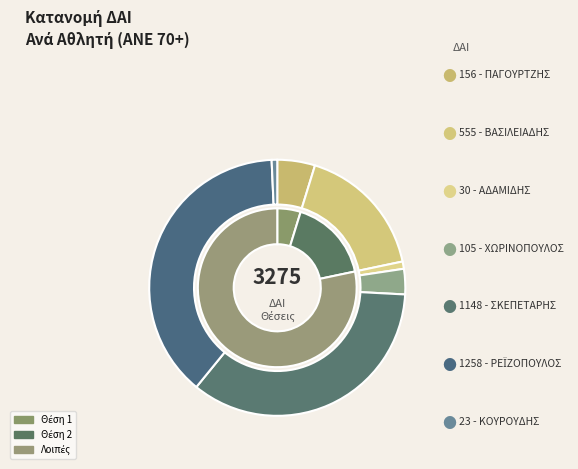

What is the ratio of the value at ΣΚΕΠΕΤΑΡΗΣ ΝΙΚΟΛΑΟΣ to the value at ΡΕΪΖΟΠΟΥΛΟΣ ΠΑΝΤΕΛΗΣ?

0.9